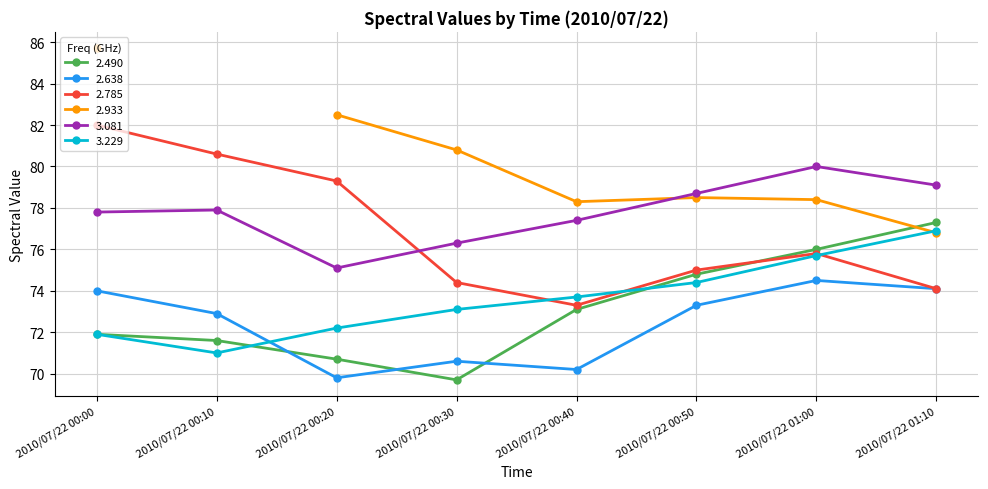

What is the label of the 7th point from the right?

2010/07/22 00:10